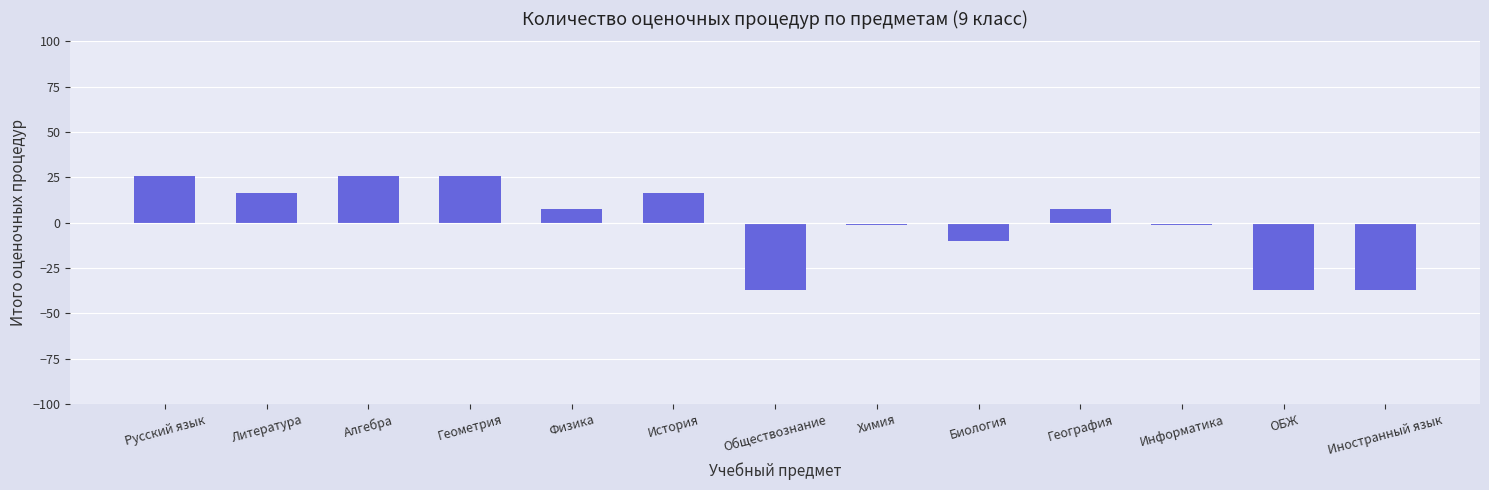

True or false: the data shows 22.6 at История.

False